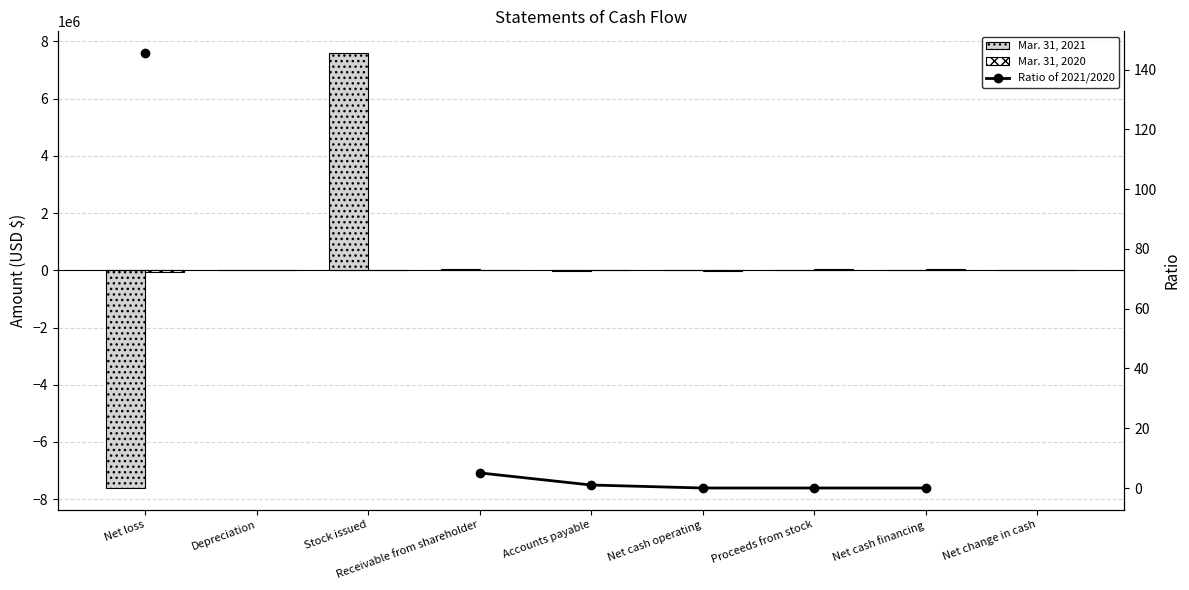

At Proceeds from stock, list the series in order from largest to smallest.

Mar. 31, 2020, Mar. 31, 2021, Ratio of 2021/2020